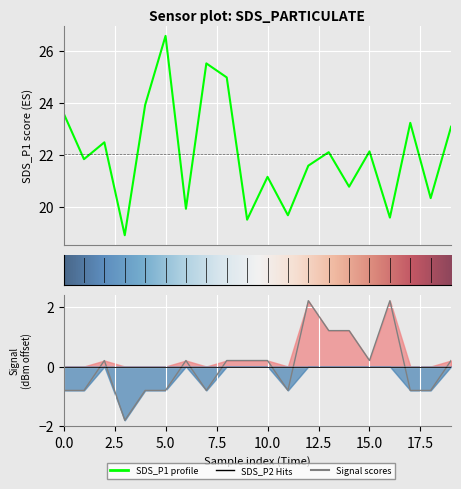

How many values in Signal are below zero?

9